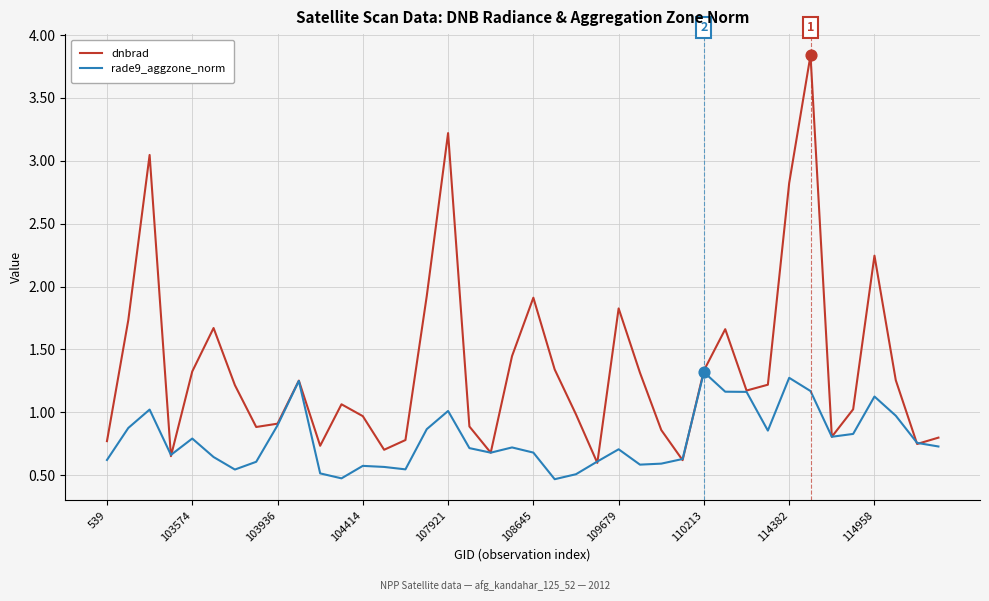

Which series has the largest total across all categories?

dnbrad